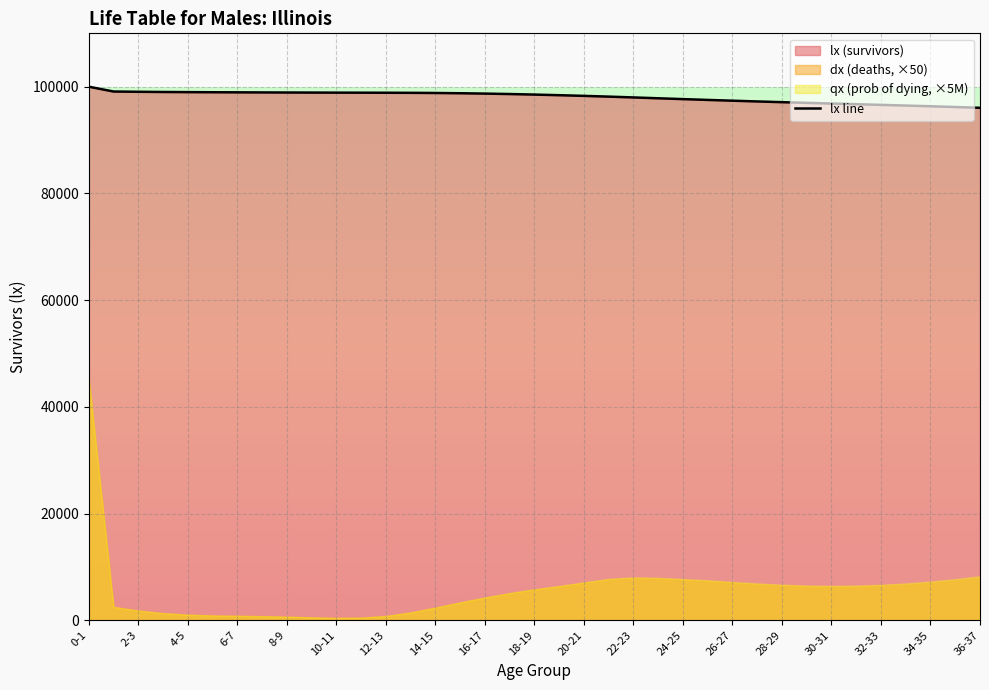

Reading left to right, what are all the values shown in this chart?

100000.0	99095.8	99045.8	99009.4	98982.7	98961.6	98943.4	98926.5	98910.9	98897.3	98886.1	98877.0	98867.1	98850.9	98821.5	98774.2	98707.6	98623.0	98522.0	98407.0	98280.0	98140.1	97987.6	97829.9	97673.9	97522.7	97376.2	97236.0	97101.5	96971.9	96845.3	96720.1	96594.2	96465.5	96332.1	96192.1	96043.7